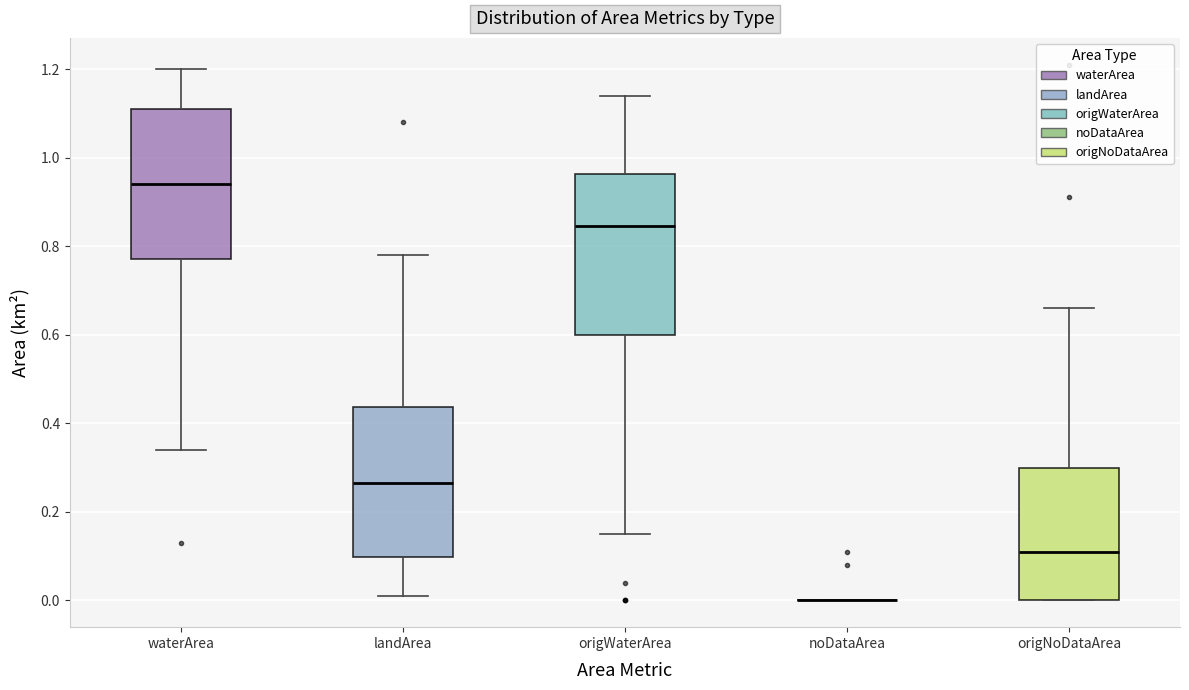

Reading left to right, transcribe this box plot: for each box, give where its median line is, the range the box spans, and where its two whiskers end, as read against the y-axis. The values are not printed on the chart, so give them approximately, as read against the axis.

waterArea: median 0.94, box 0.78 to 1.12, whiskers 0.34 to 1.20
landArea: median 0.26, box 0.10 to 0.44, whiskers 0.02 to 0.78
origWaterArea: median 0.84, box 0.60 to 0.96, whiskers 0.16 to 1.14
noDataArea: box collapsed to a line at 0.00, whiskers 0.00 to 0.00
origNoDataArea: median 0.12, box 0.00 to 0.30, whiskers 0.00 to 0.66